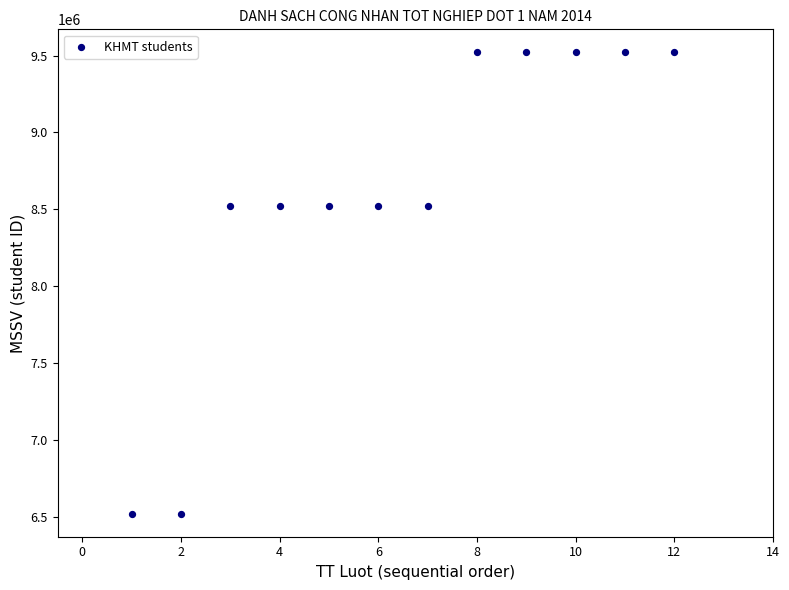

What is the average X value?

6